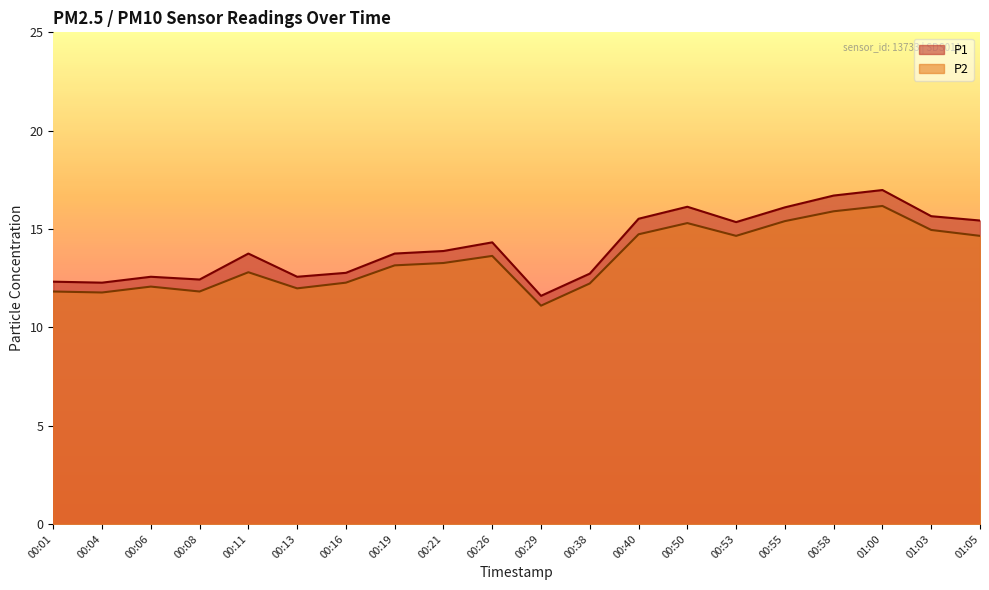

Does the chart have visible grid lines?

No